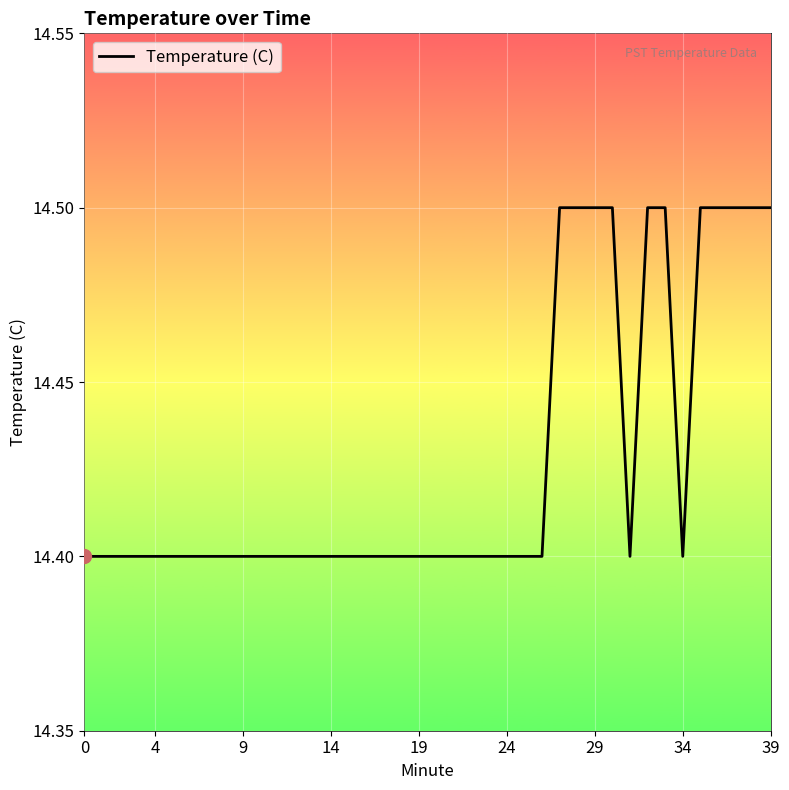

How many distinct data groups are displayed?

1